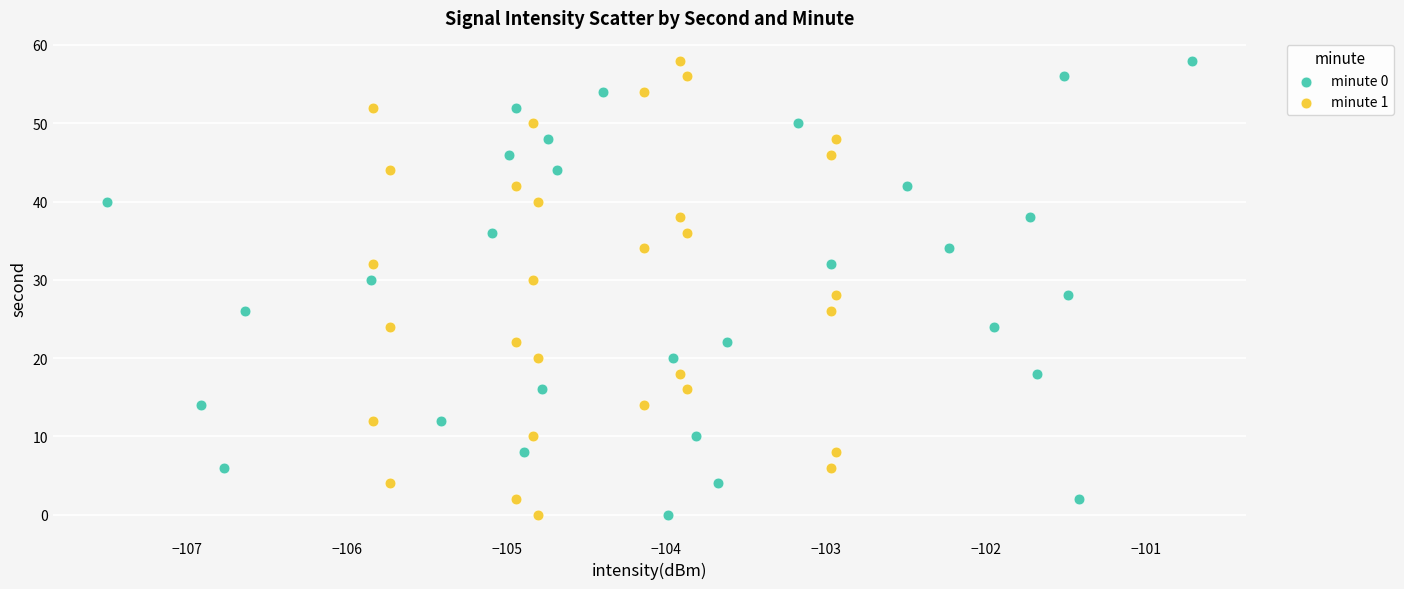

What are all the series names shown in the legend?

minute 0, minute 1